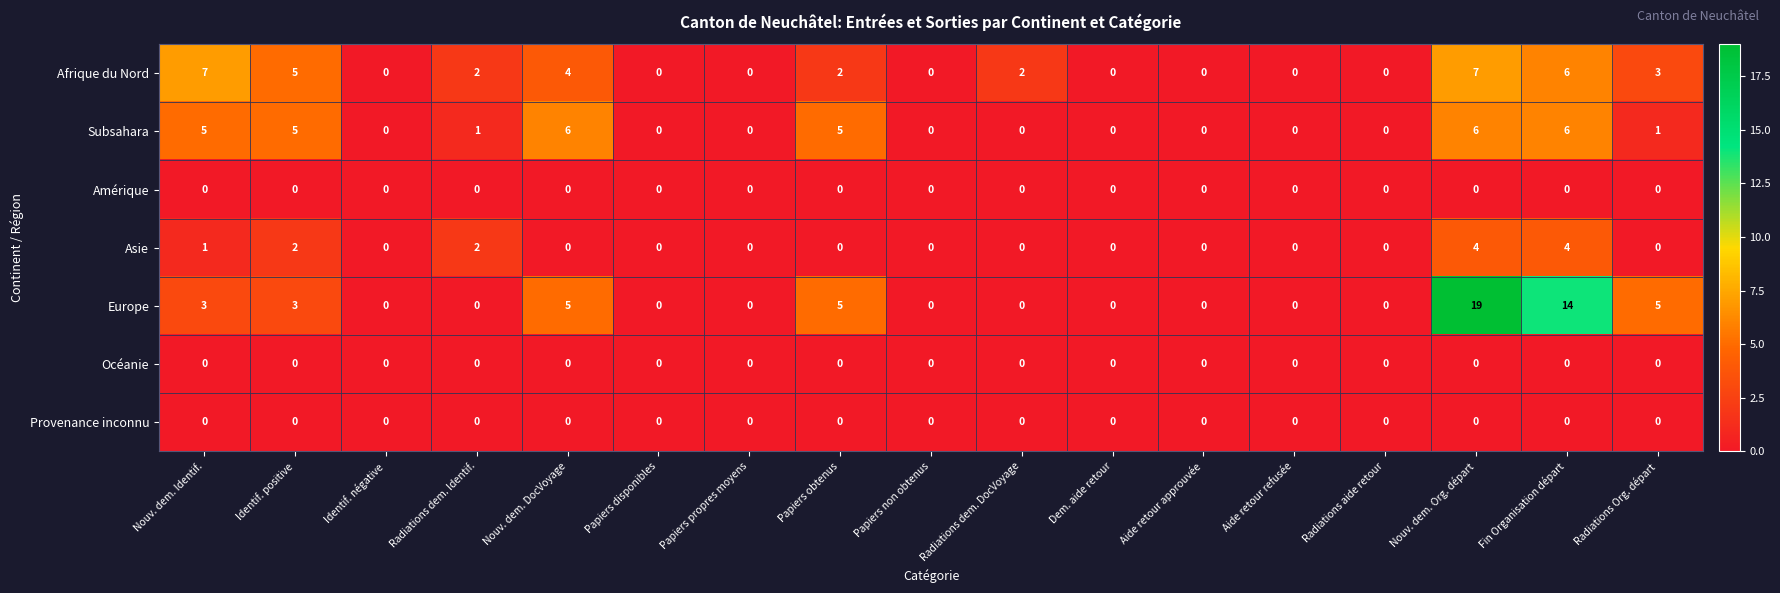

Which series has the widest spread of values?

Europe